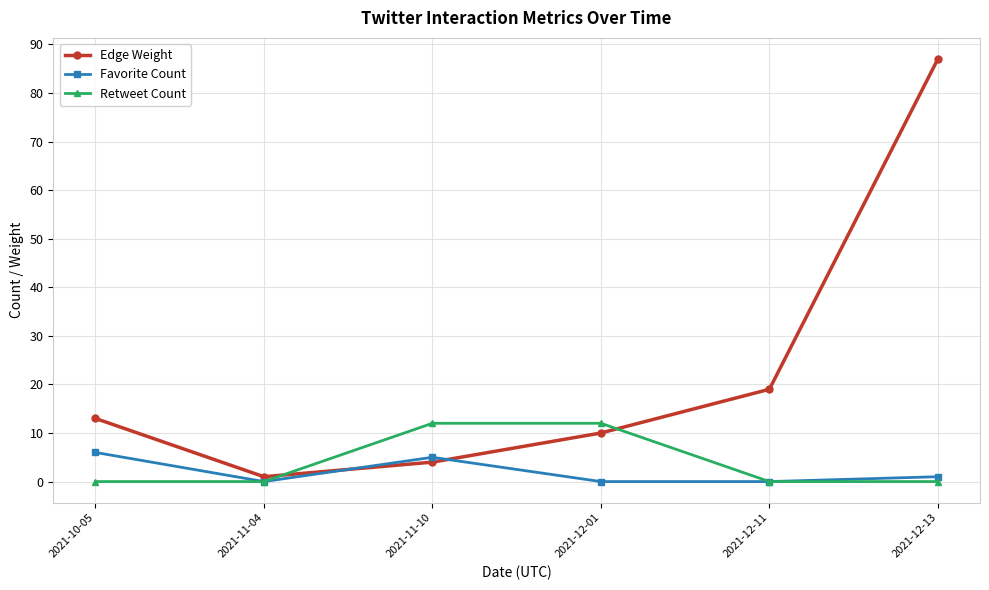

How many interior local peaks does the Favorite Count series have?

1